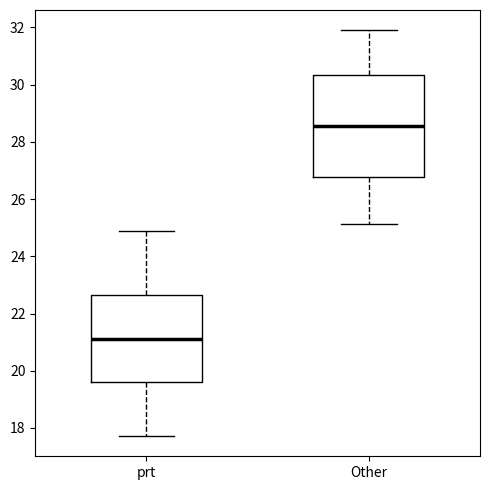

Which box has the highest median line?

Other